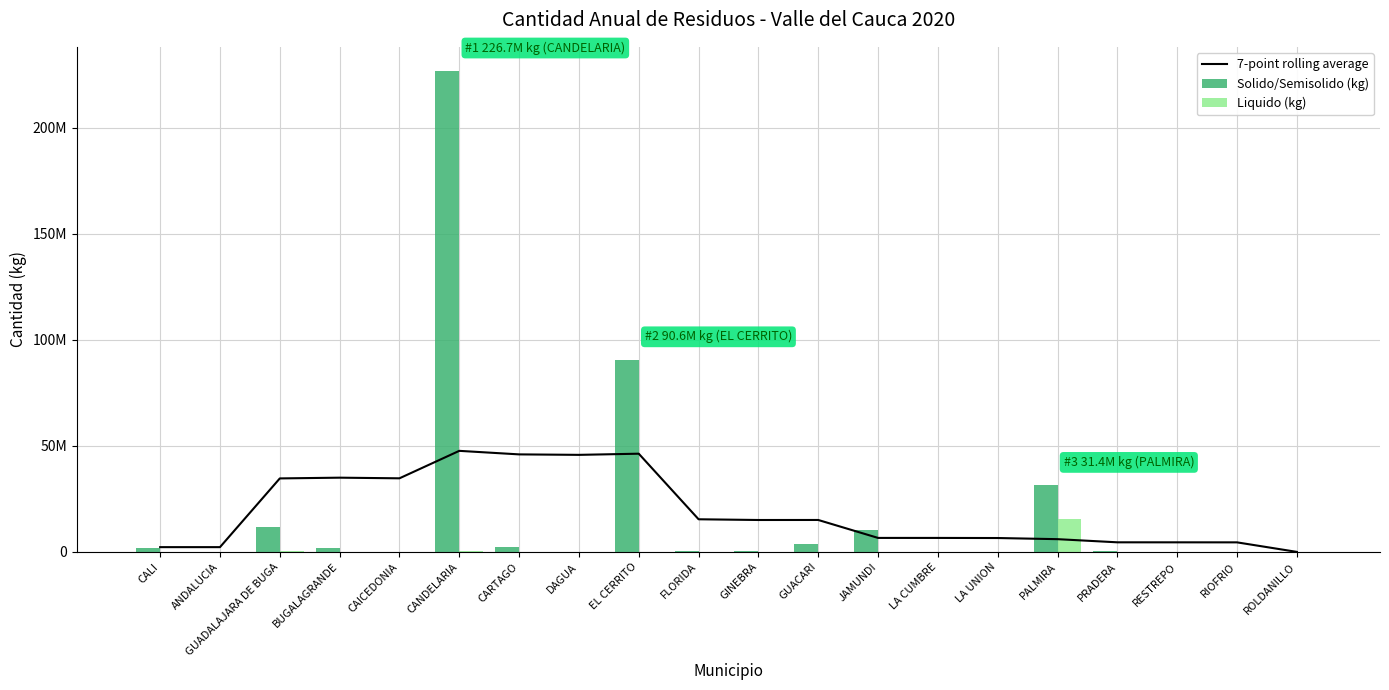

What is the total value across all series at RIOFRIO?

4615733.2